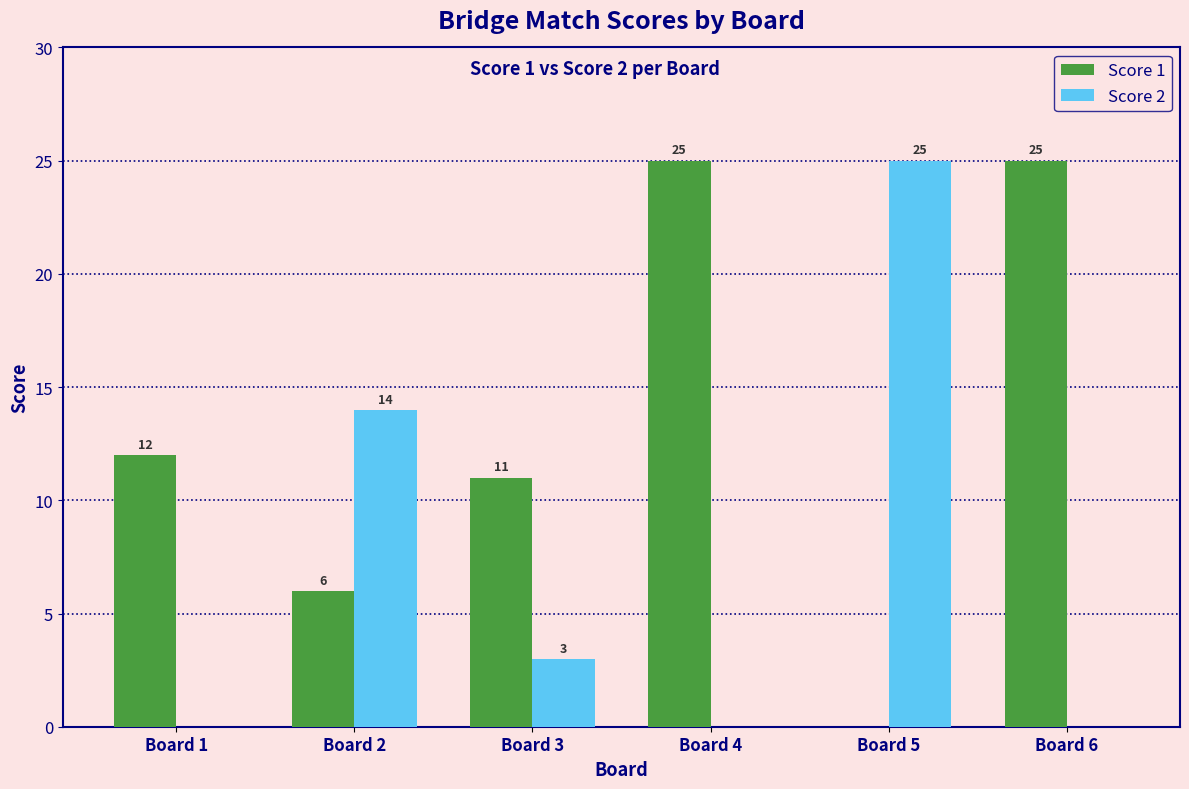

What is the sum of all Score 2 values?

42